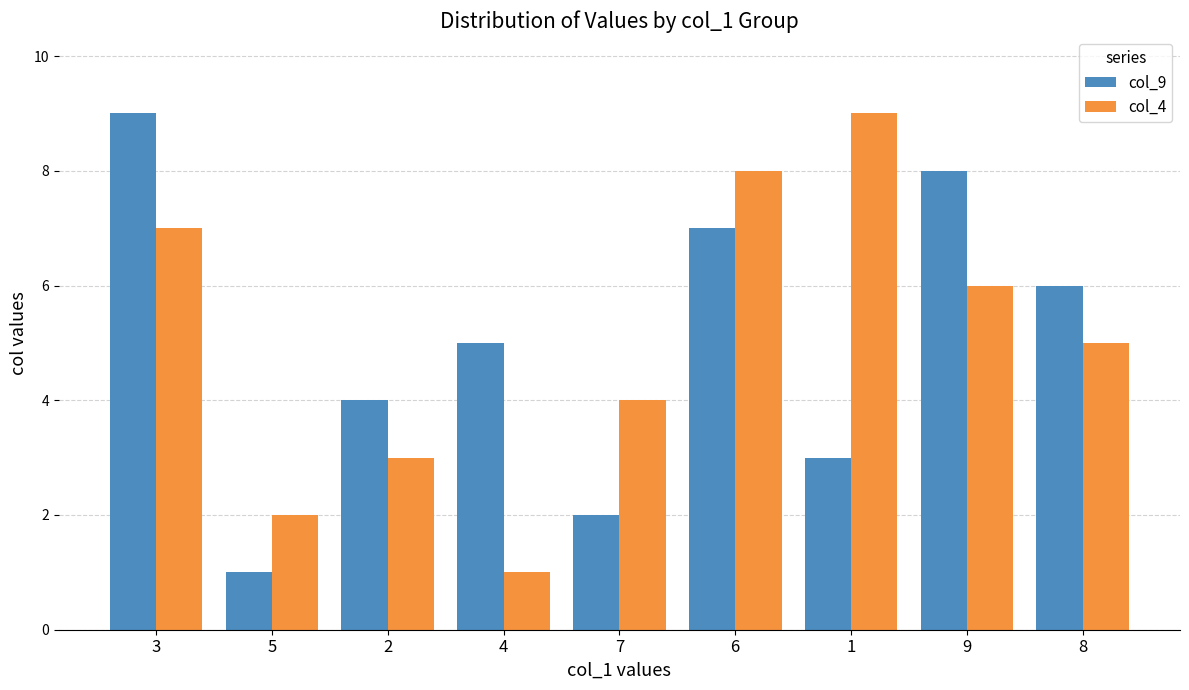

Between 2 and 9, which series saw the biggest shift?

col_9